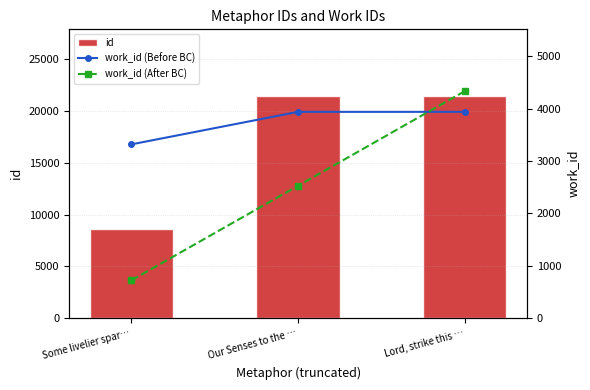

How many series are shown in this chart?

3